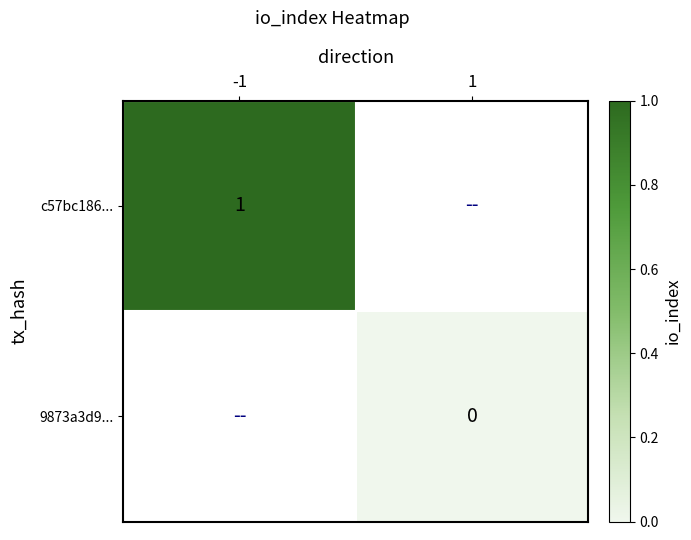

The c57bc186... series shows 1 at -1. True or false?

True